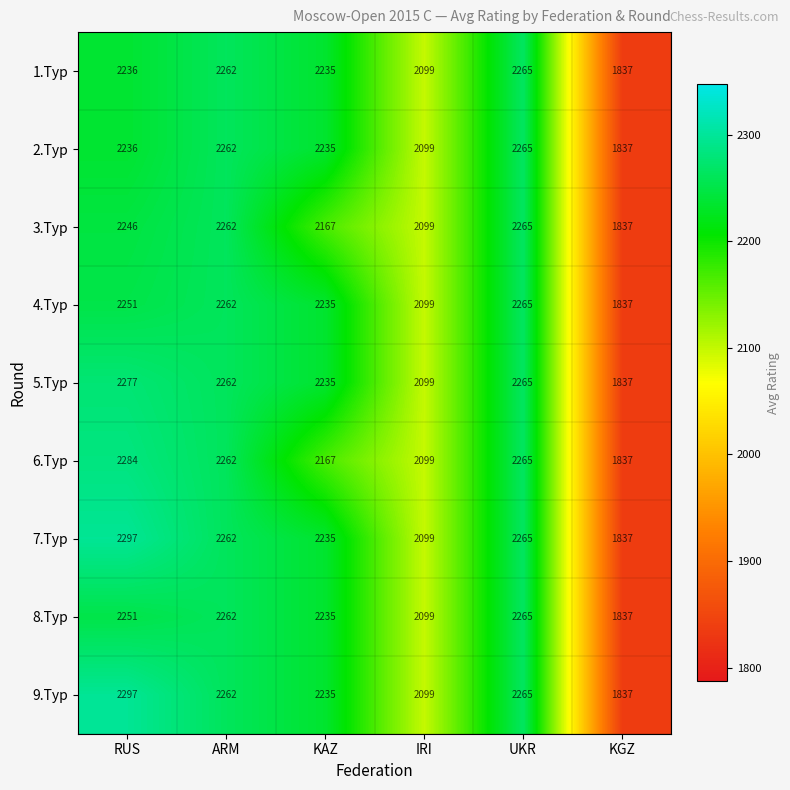

At which label is 2.Тур closest to 2051?

IRI